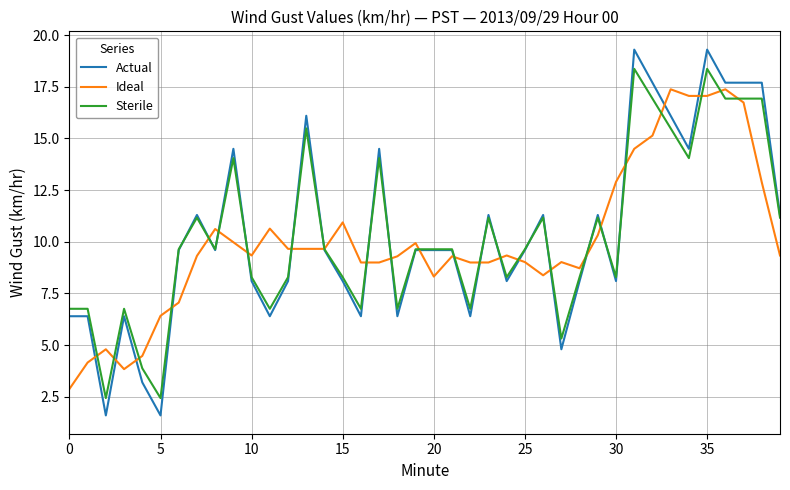

Which series ends up on top after the final intersection of Sterile and Ideal?

Sterile